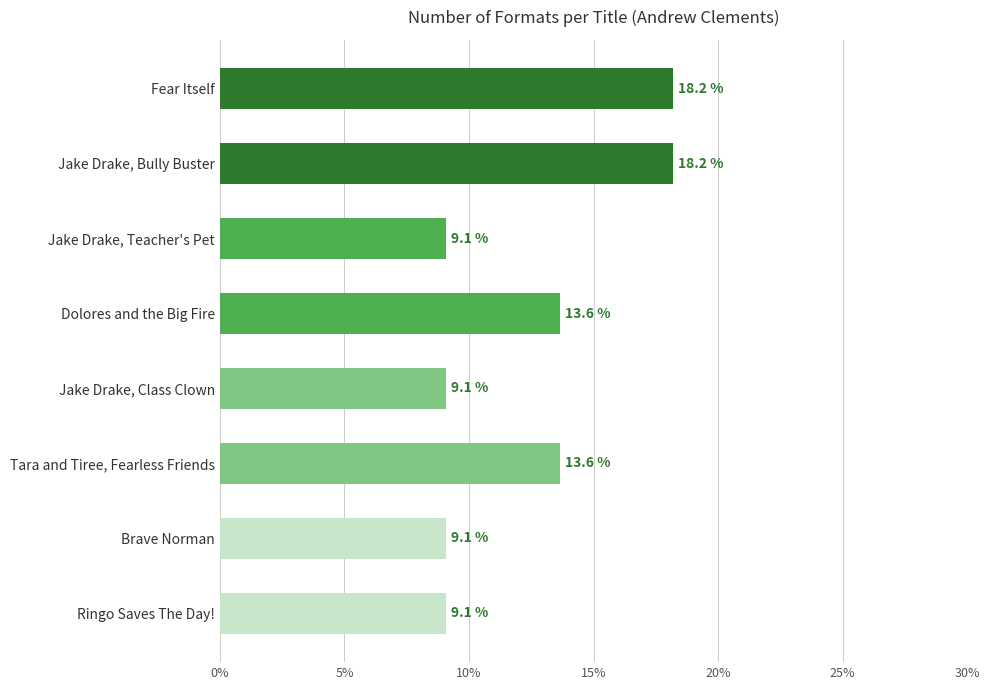

What is the difference between the maximum and second lowest values?

9.1